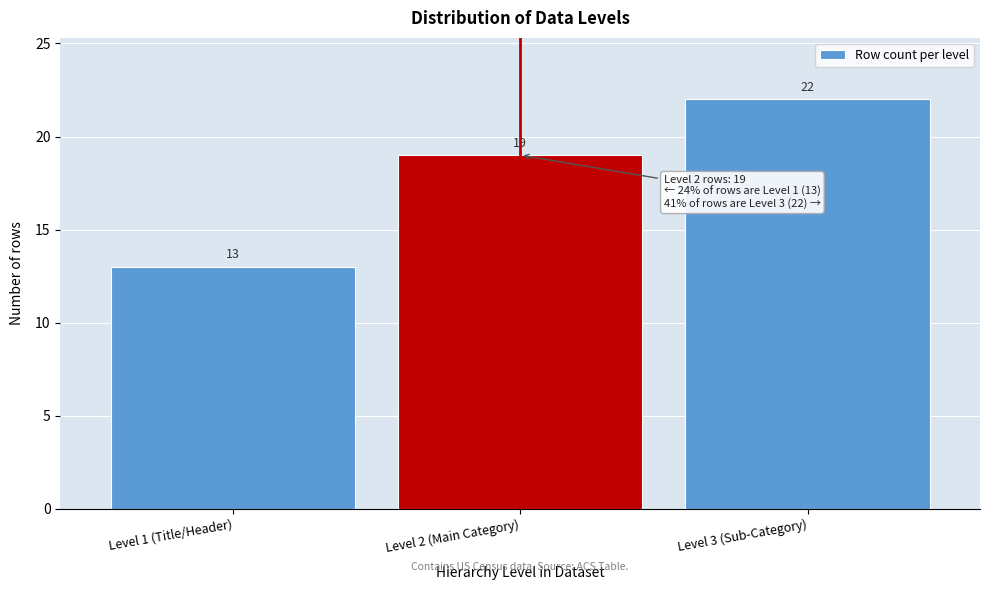

Reading left to right, extract all data points from this chart.

13	19	22